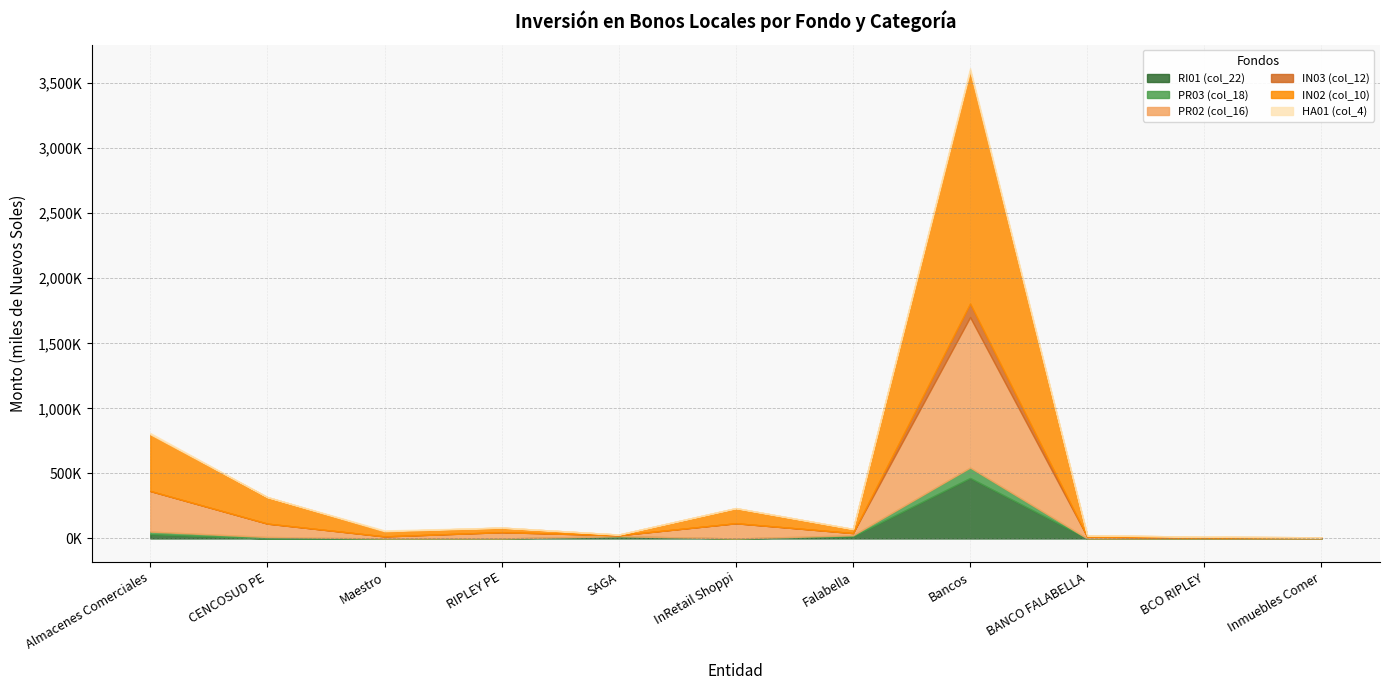

What position from the left is Bancos?

8